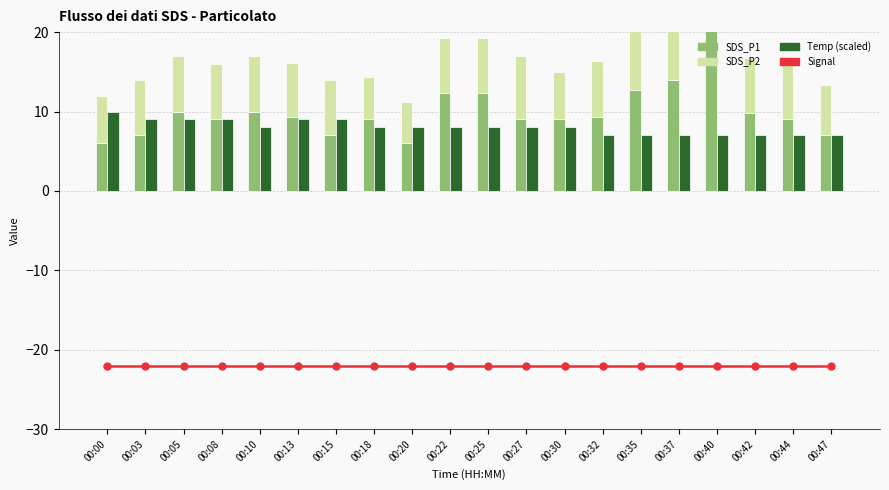

Reading left to right, list all the values displayed in this chart.

Signal: -22.0	-22.0	-22.0	-22.0	-22.0	-22.0	-22.0	-22.0	-22.0	-22.0	-22.0	-22.0	-22.0	-22.0	-22.0	-22.0	-22.0	-22.0	-22.0	-22.0
SDS_P1: 6.0	7.0	10.0	9.0	10.0	9.3	7.0	9.0	6.0	12.3	12.3	9.0	9.0	9.3	12.7	14.0	22.0	9.8	9.0	7.0
SDS_P2: 6.0	7.0	7.0	7.0	7.0	6.8	7.0	5.3	5.2	7.0	7.0	8.0	6.0	7.0	8.5	7.0	6.5	7.0	7.0	6.3
Temp (scaled): 10.0	9.0	9.0	9.0	8.0	9.0	9.0	8.0	8.0	8.0	8.0	8.0	8.0	7.0	7.0	7.0	7.0	7.0	7.0	7.0